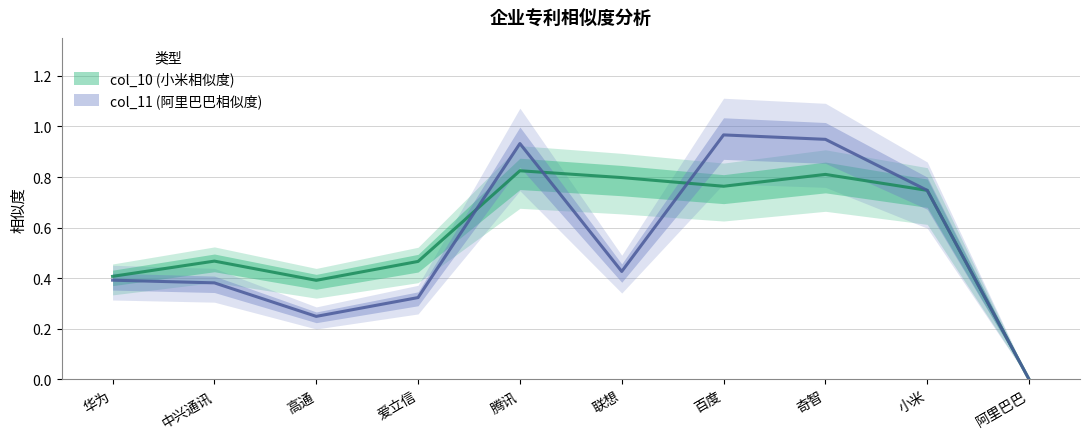

Between 爱立信 and 小米, which series saw the biggest shift?

col_11 (阿里巴巴相似度)